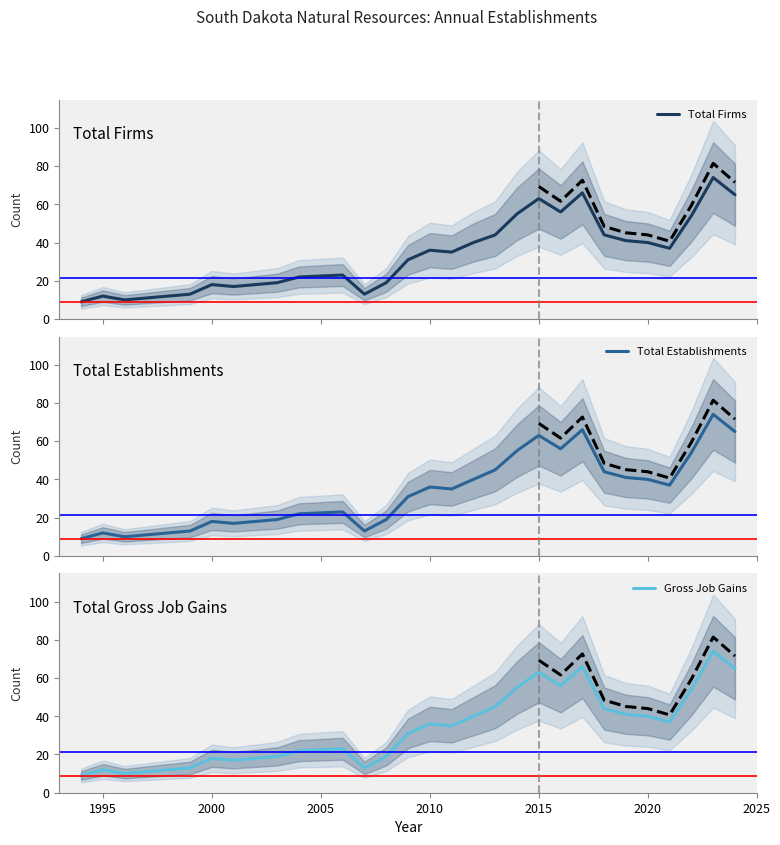

What is the maximum value shown in the chart?

74